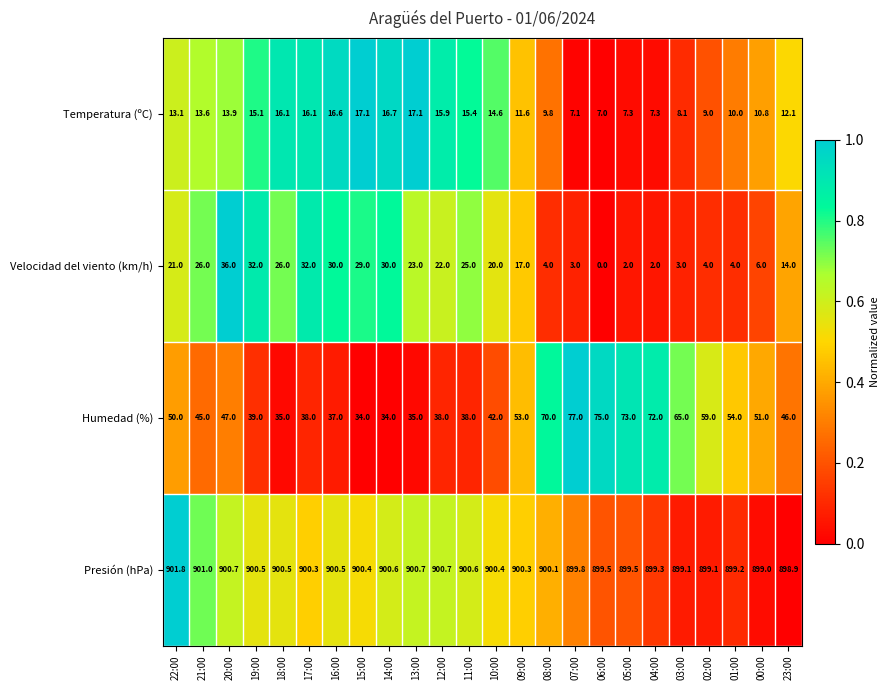

True or false: Velocidad del viento (km/h) has a value of 2.0 at 05:00.

True